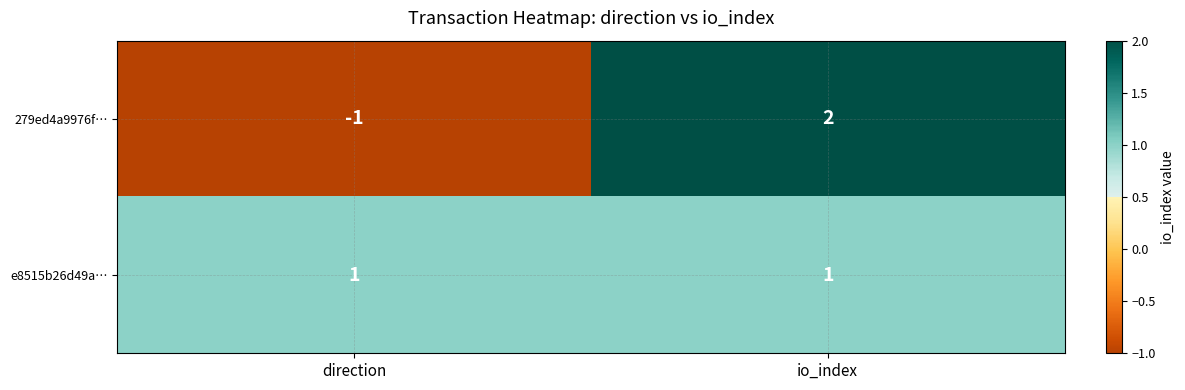

At how many categories does at least one series exceed 0?

2